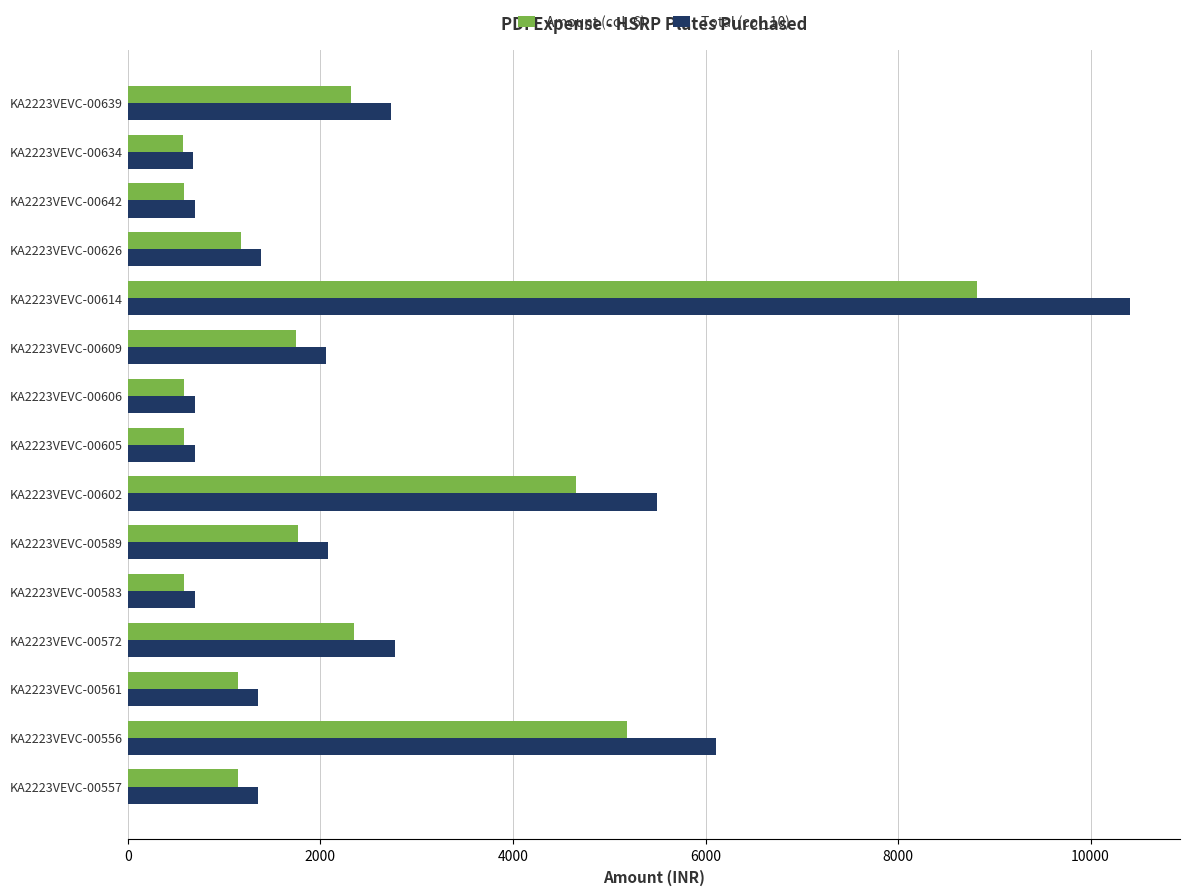

Which series has the largest total across all categories?

Total (col_10)